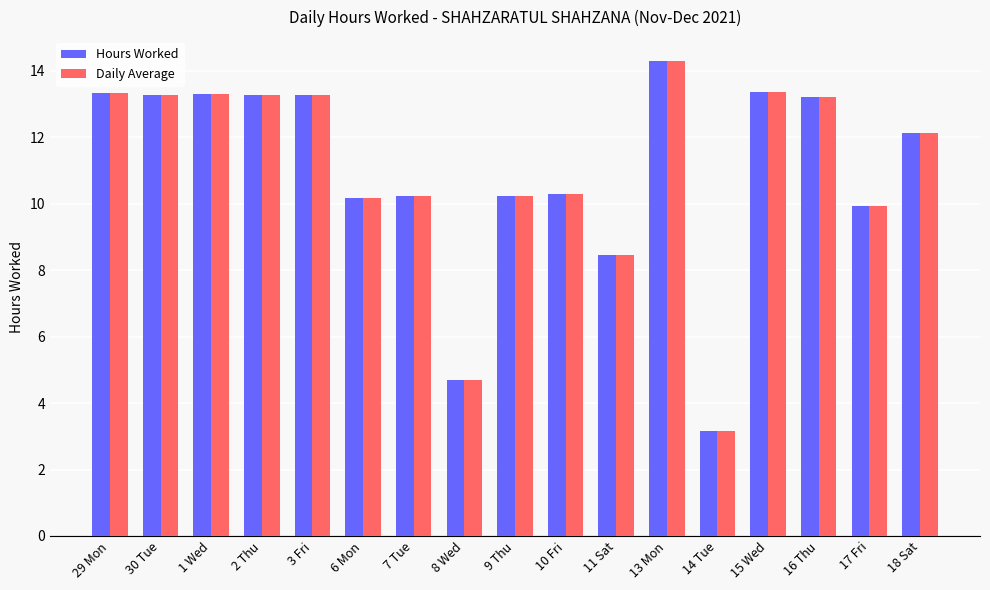

What is the sum of the Hours Worked values at 18 Sat and 3 Fri?

25.4